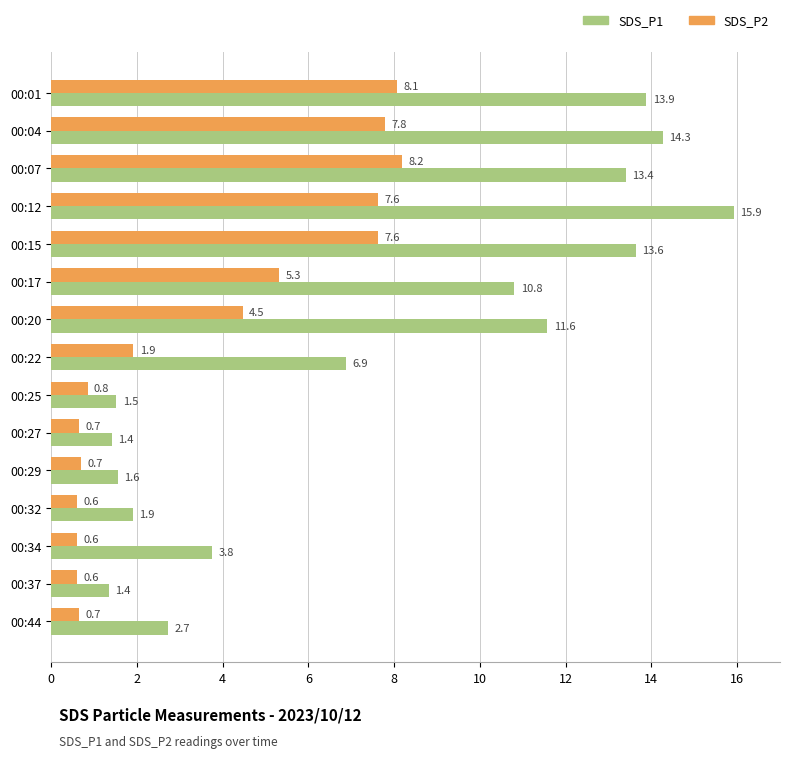

Between 00:12 and 00:20, which series saw the biggest shift?

SDS_P1